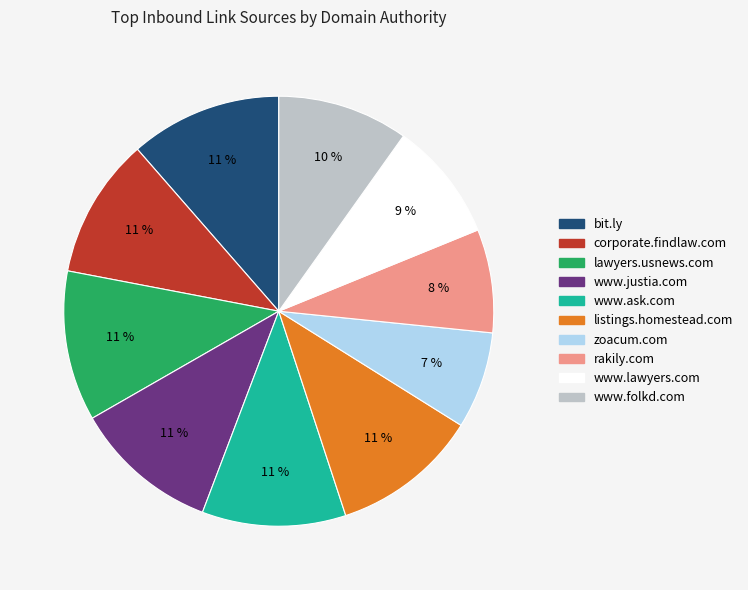

What percentage is the listings.homestead.com slice, to the nearest percent?

11%